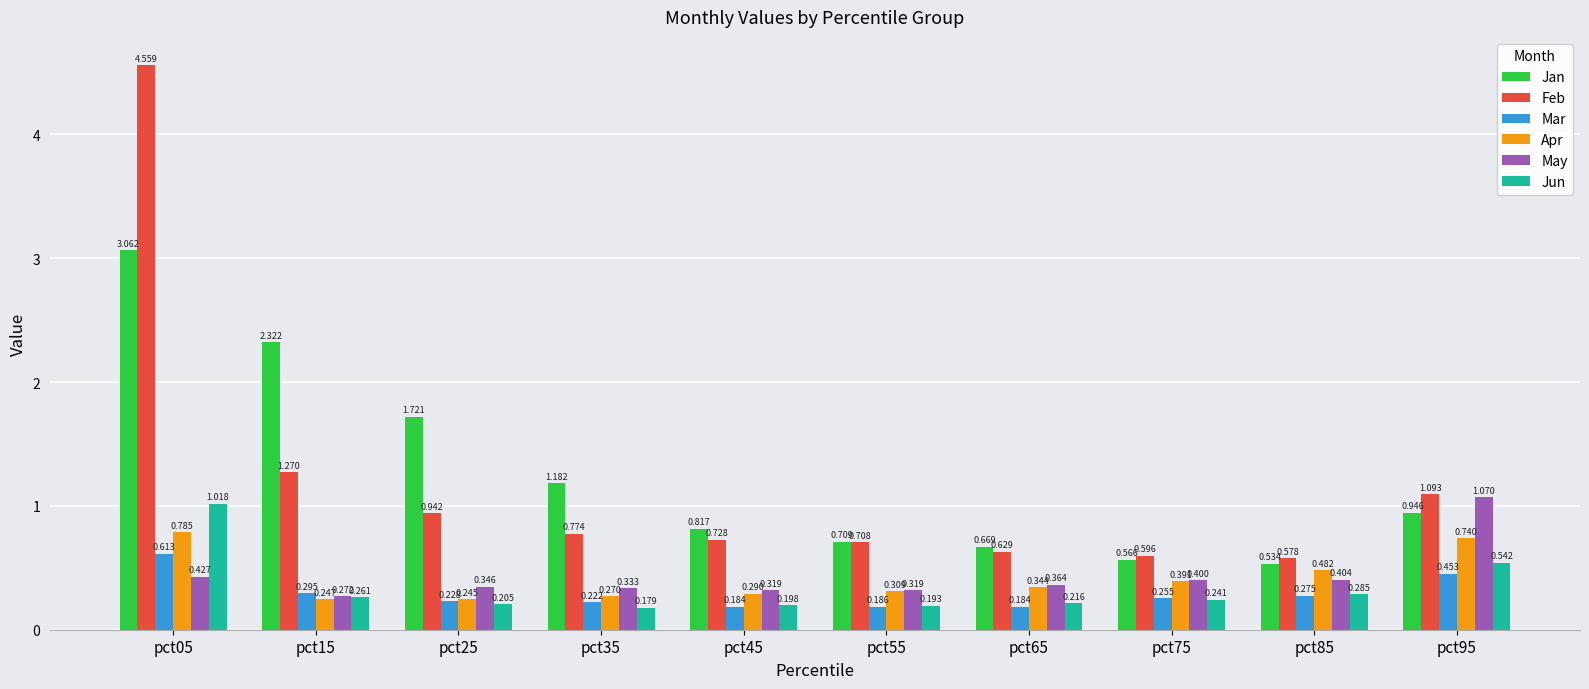

Which series has the largest total across all categories?

Jan